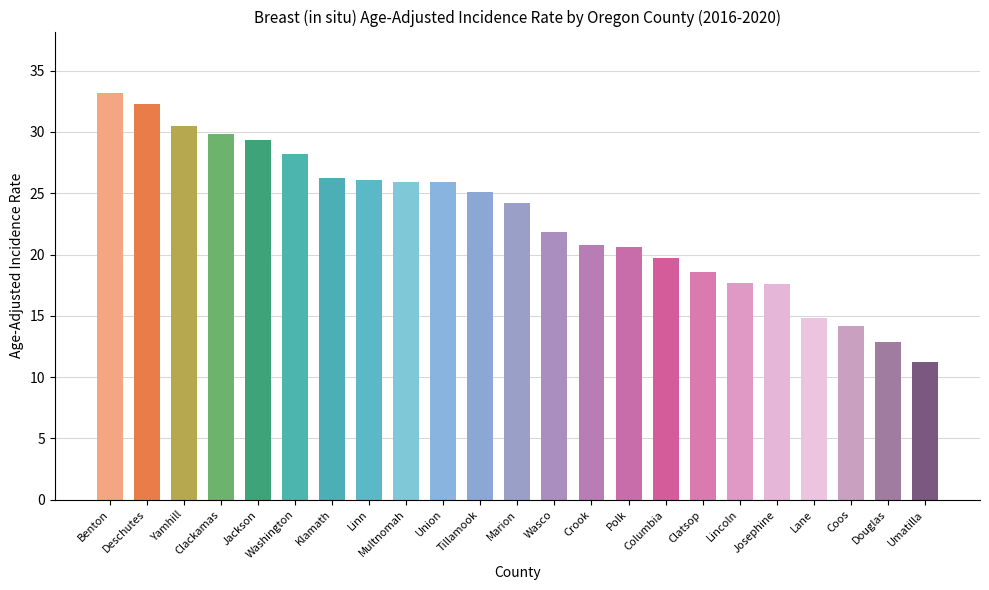

Where is the data nearest to the value 22?

Wasco